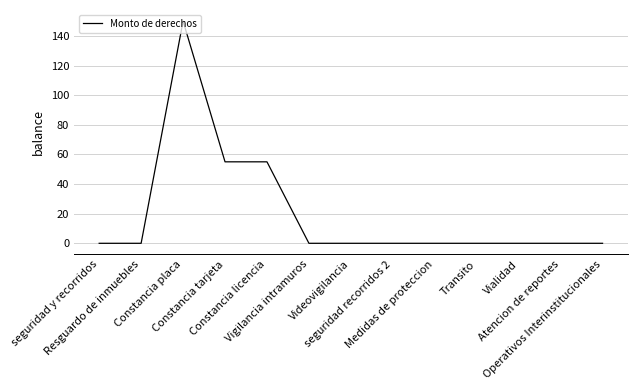

What is the greatest value displayed?

150